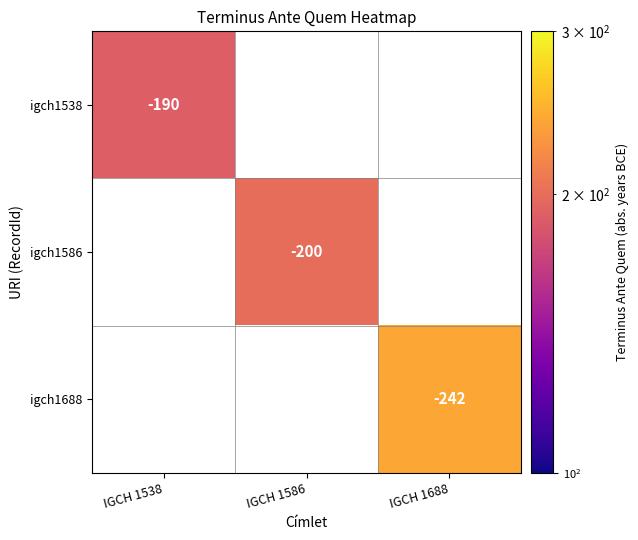

What is the smallest value displayed?

190.0